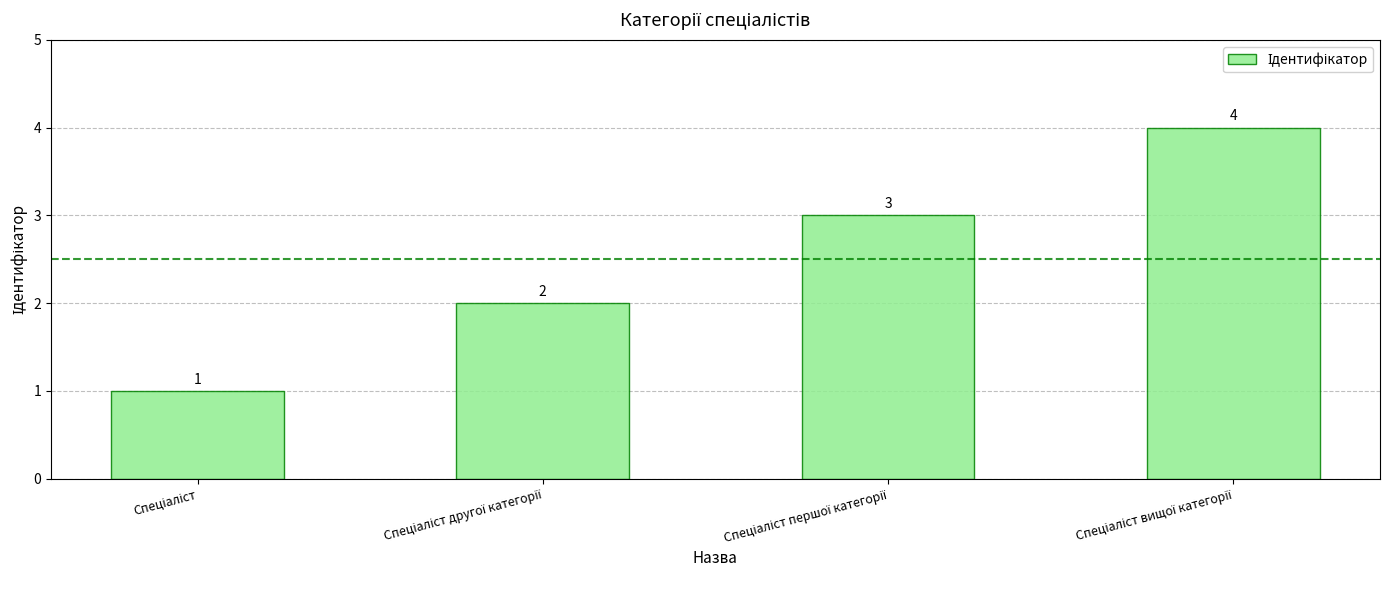

How many values are between 2 and 4?

3